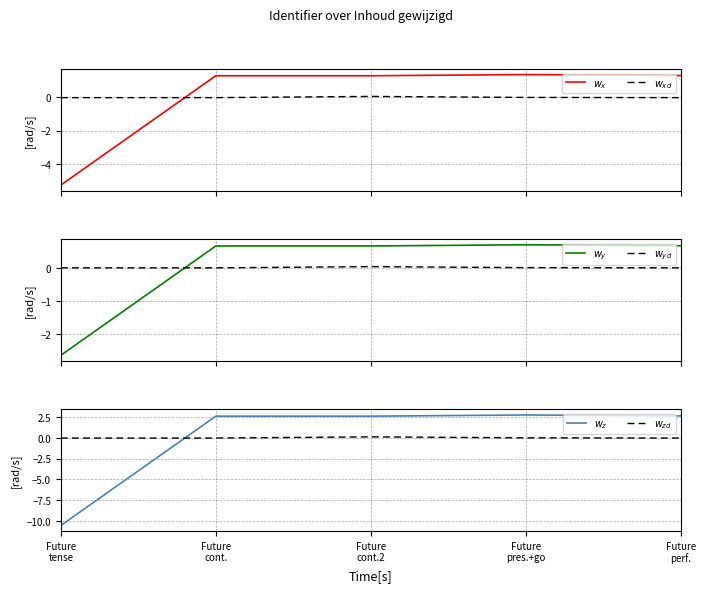

What is the total value across all series at Future
cont.2?

4.7